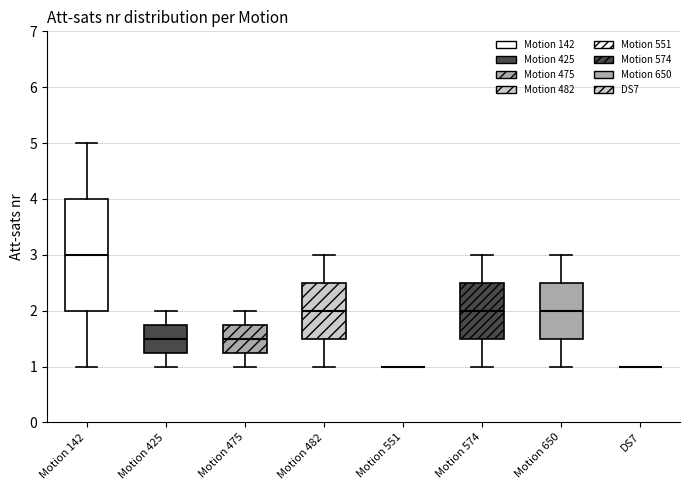

Which box is the tallest, from its lower edge to its upper edge?

Motion 142